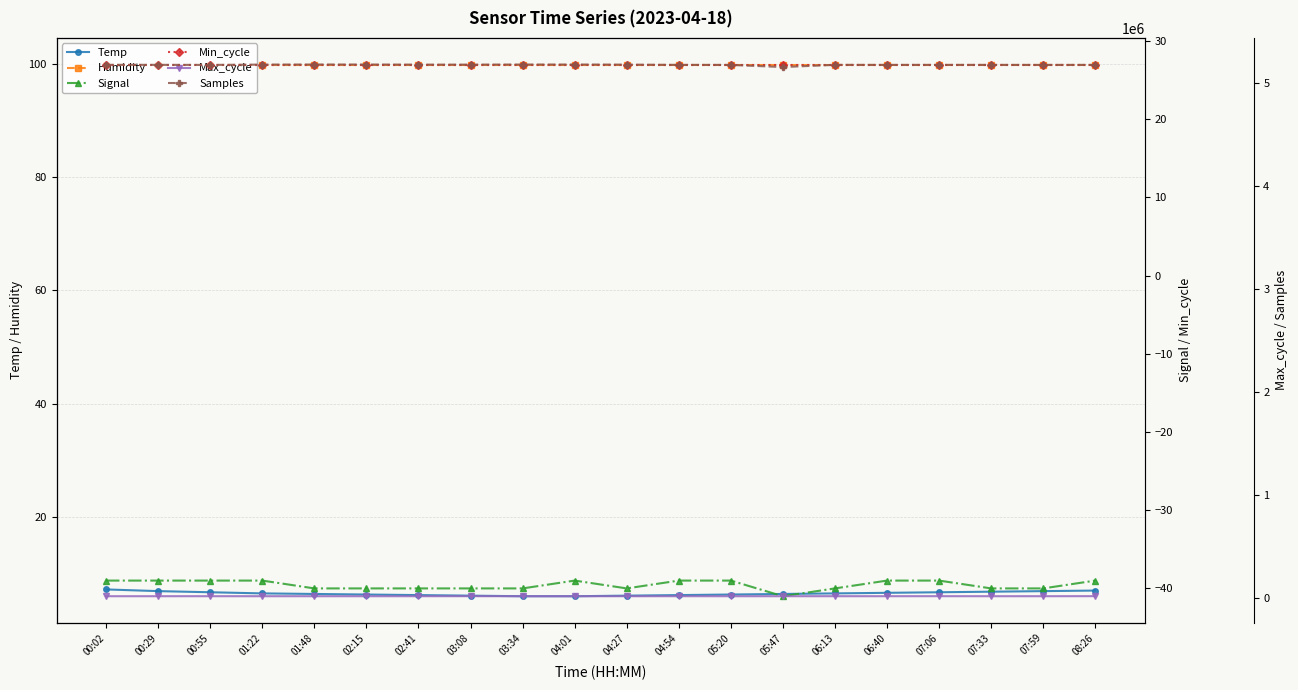

Between 06:13 and 07:06, which series saw the biggest shift?

Max_cycle